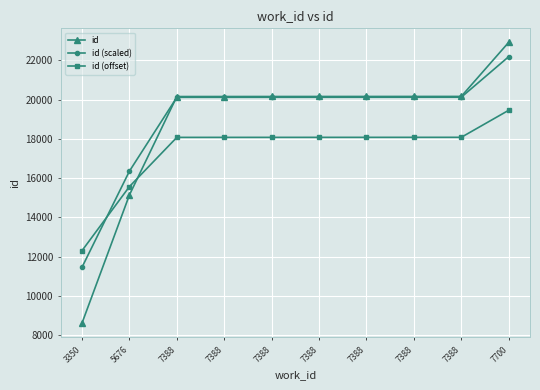

What are all the series names shown in the legend?

id, id (scaled), id (offset)